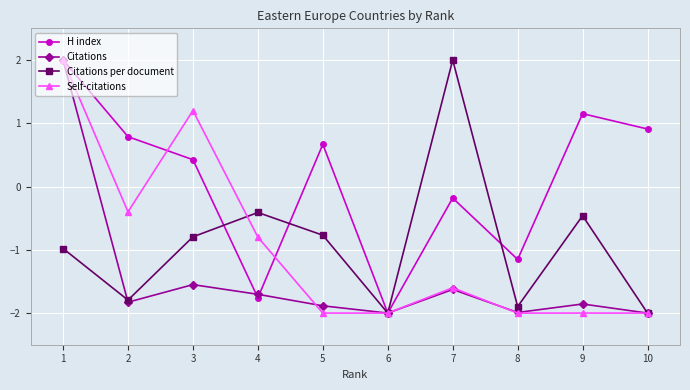

At which category does H index reach its first local peak?

5